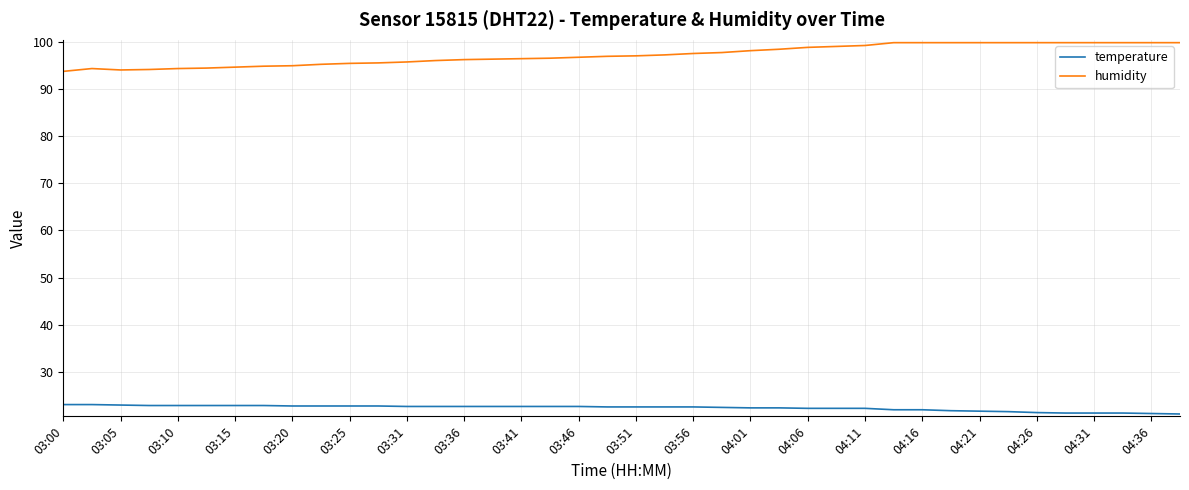

Which series has the largest total across all categories?

humidity